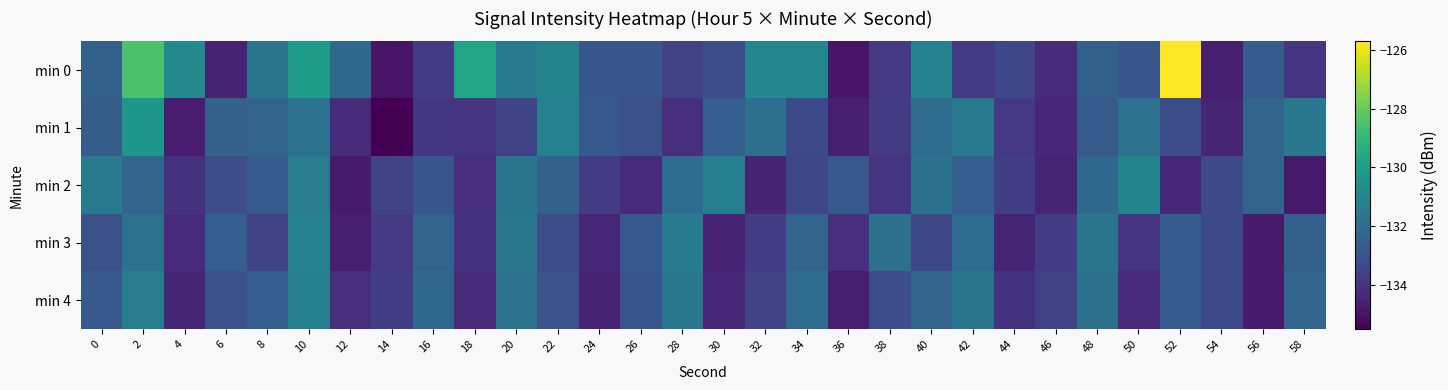

What is the maximum value shown in the chart?

-125.7